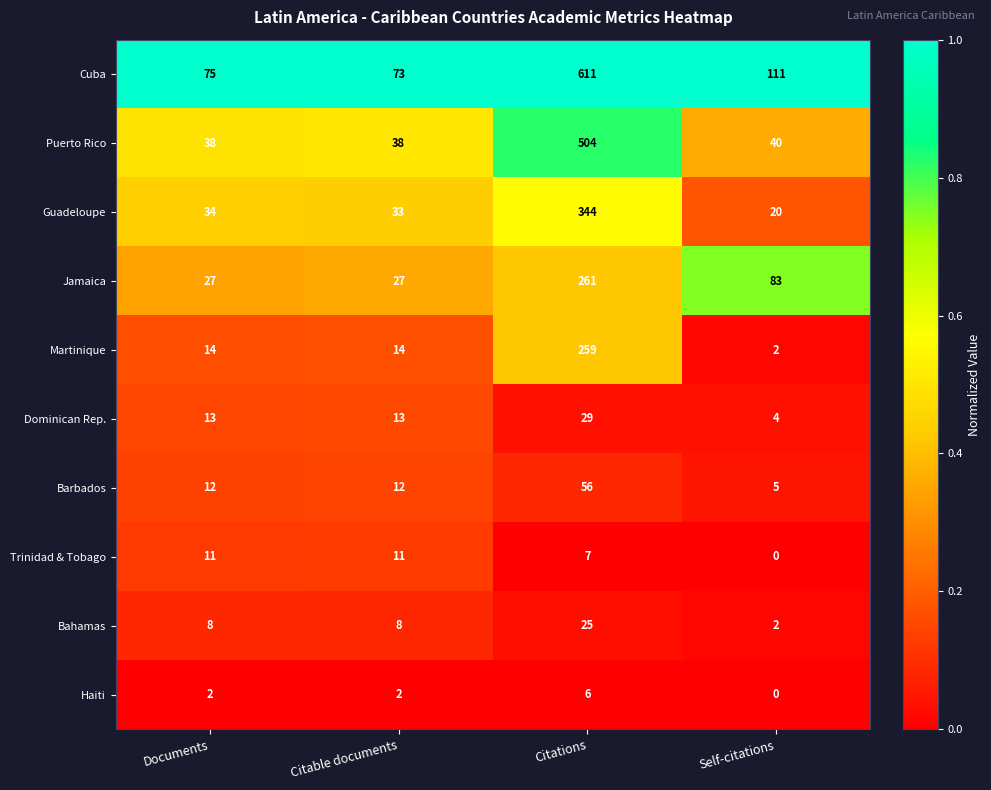

What is the difference between the highest and lowest values at Citable documents?

71